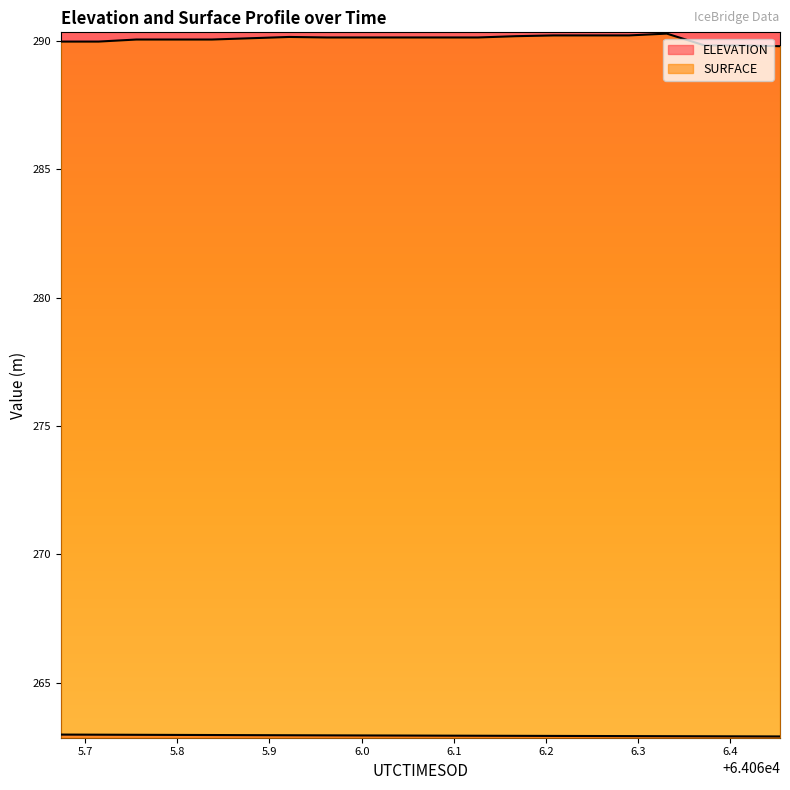

What is the sum of all SURFACE values?

5801.7